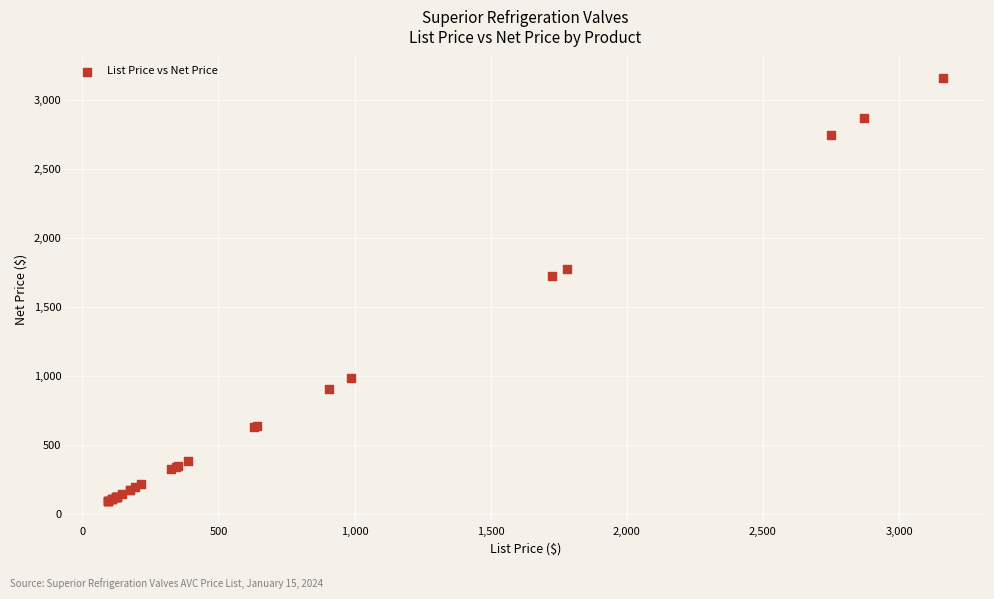

What Y value in the scatter plot is closest to 1628?

1724.8